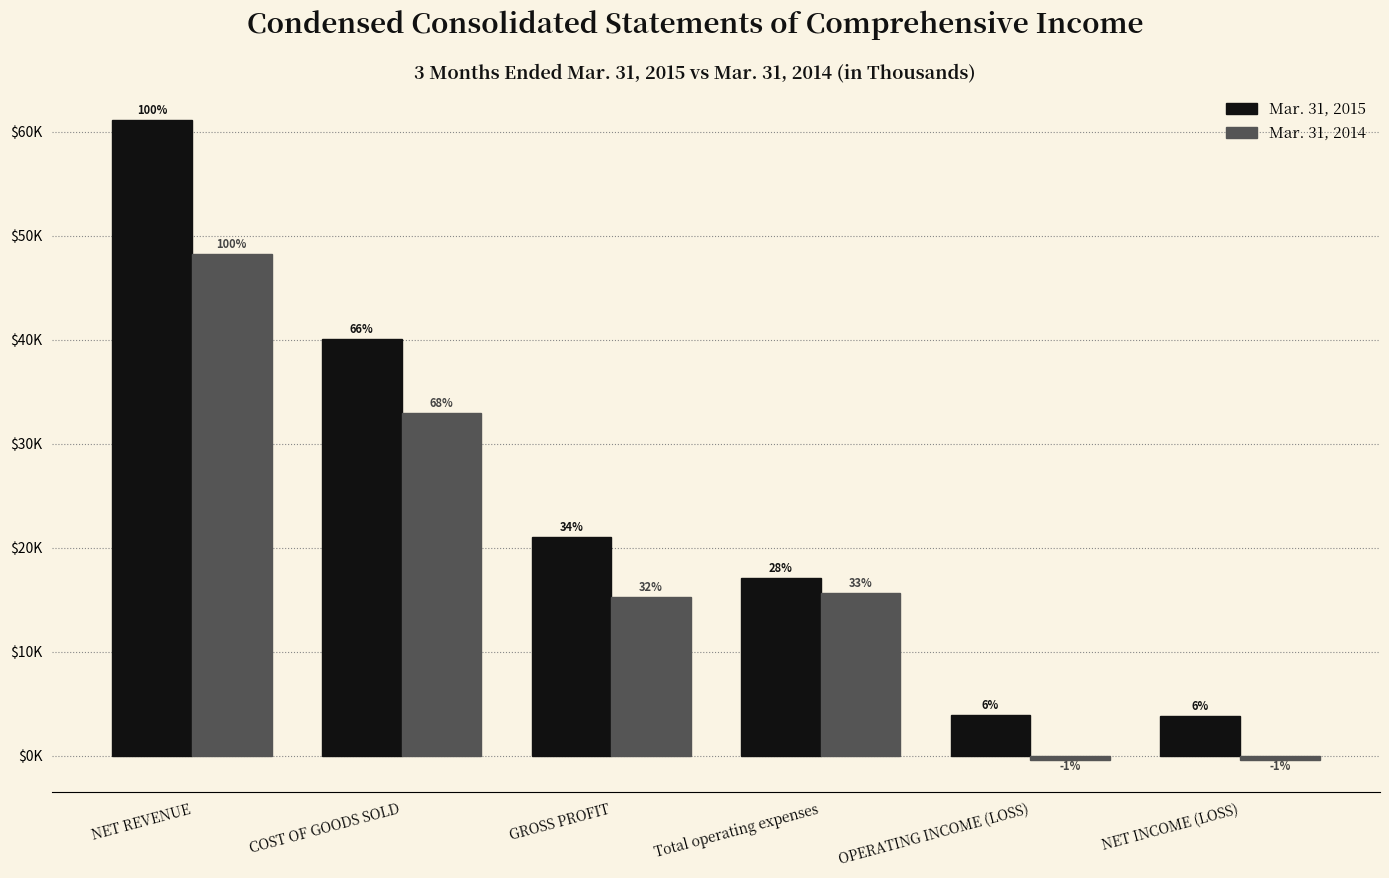

What are all the series names shown in the legend?

Mar. 31, 2015, Mar. 31, 2014